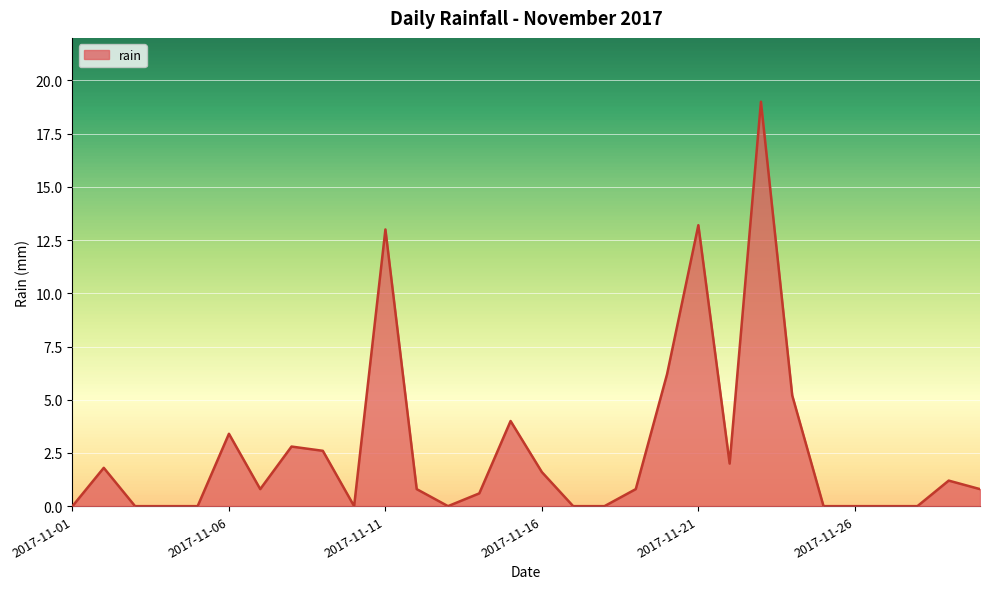

What is the greatest value displayed?

19.0